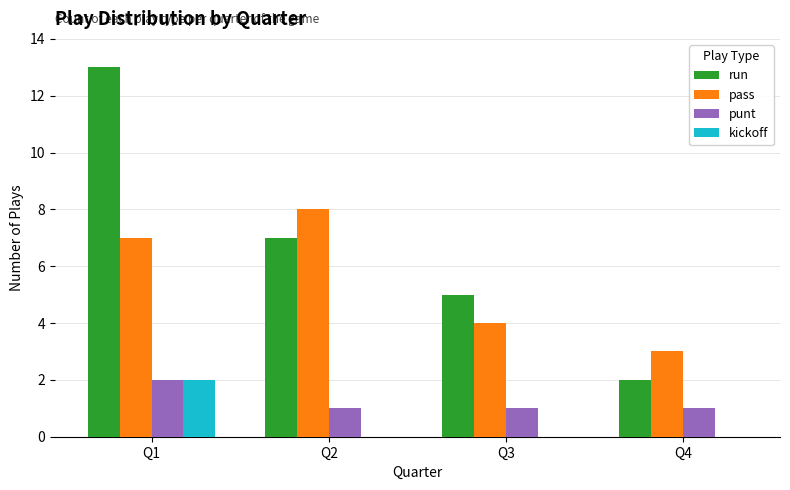

Which series has the largest total across all categories?

run